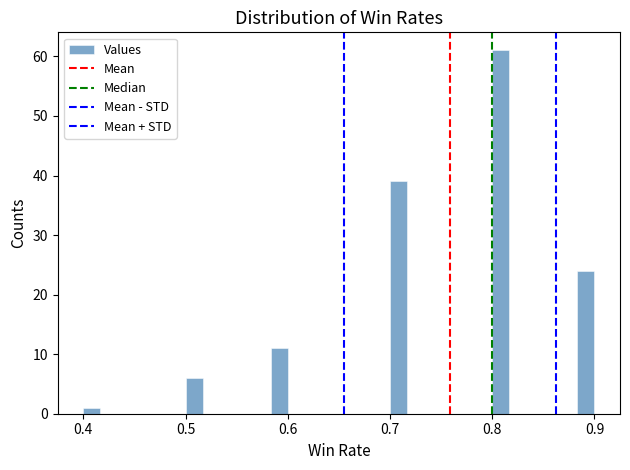

Read against the x-axis, roughly where is the centre of the tallest bar?

0.81